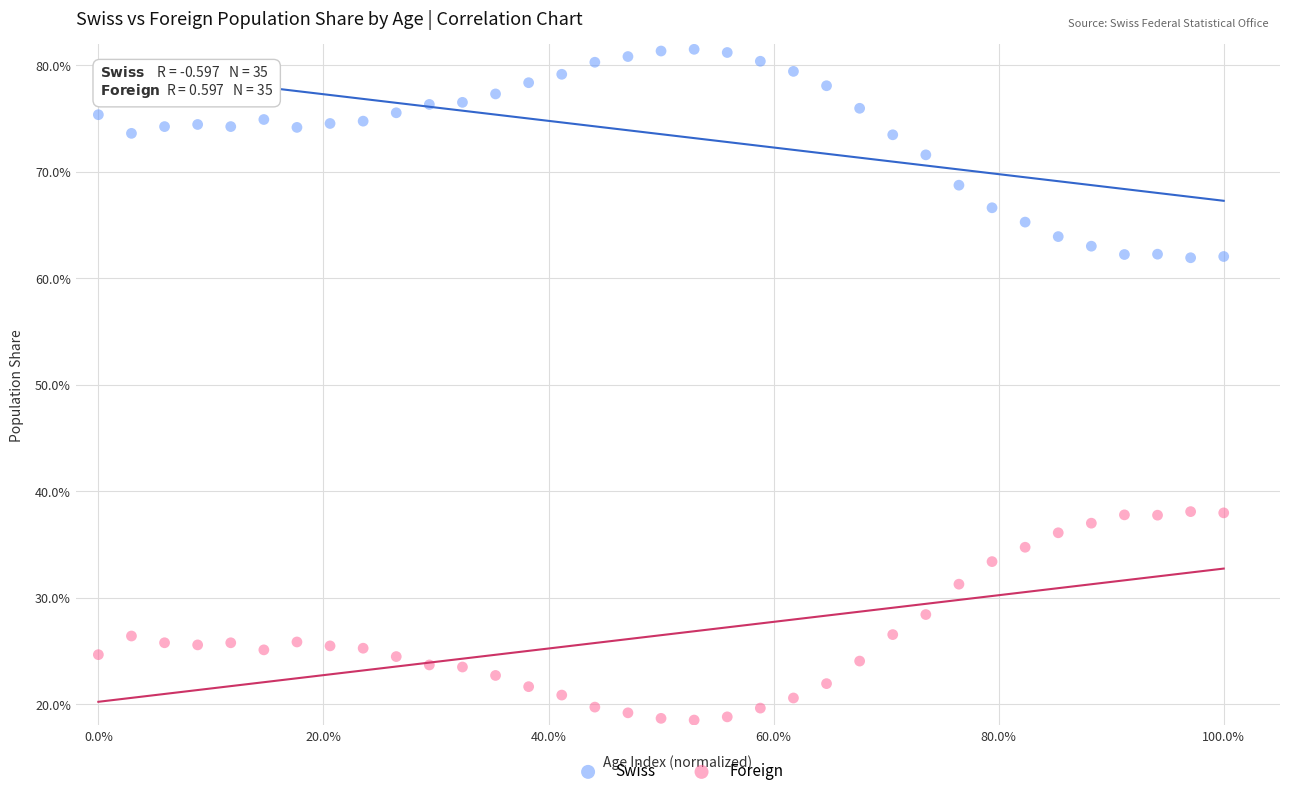

Which series reaches the maximum Y coordinate?

Swiss